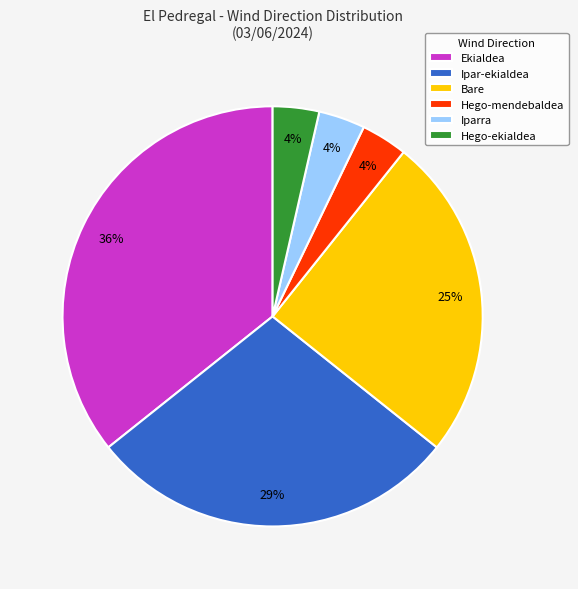

Combined, do Ipar-ekialdea and Hego-mendebaldea account for over 50%?

No